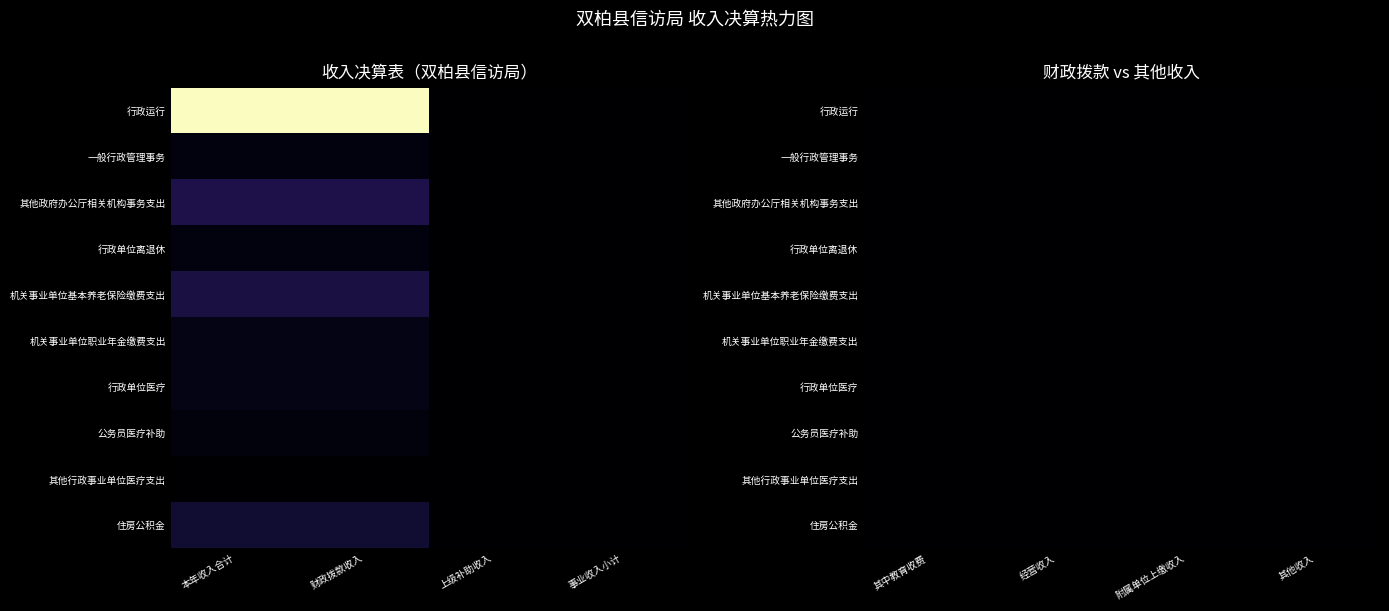

Is it true that 机关事业单位基本养老保险缴费支出 equals -65017.0 at 1?

False